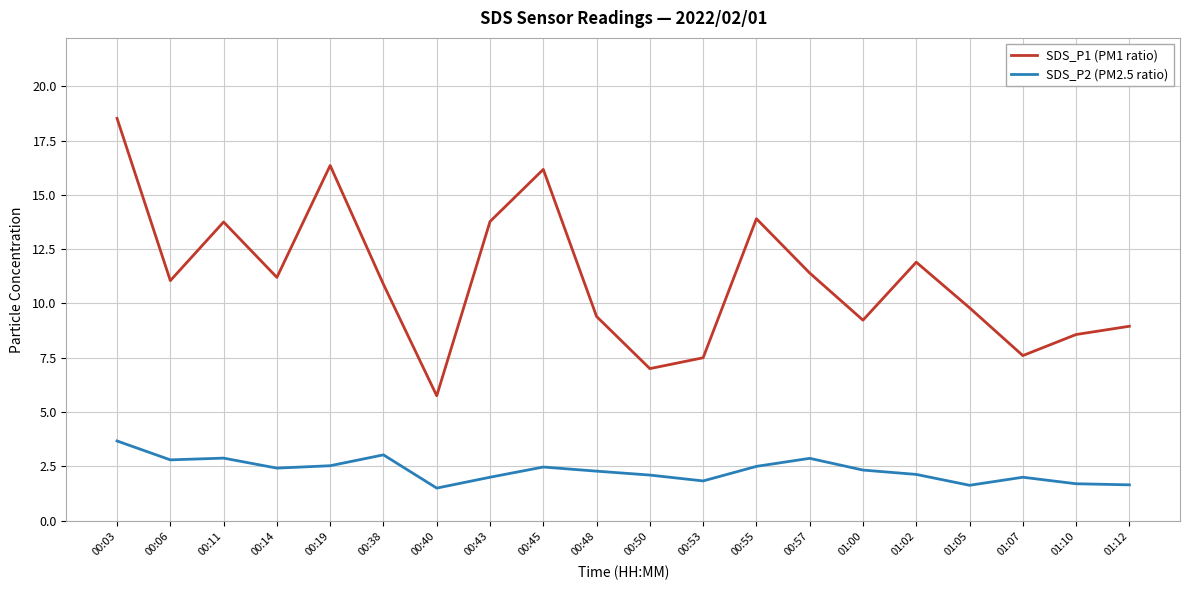

Count the number of categories in the chart.

20